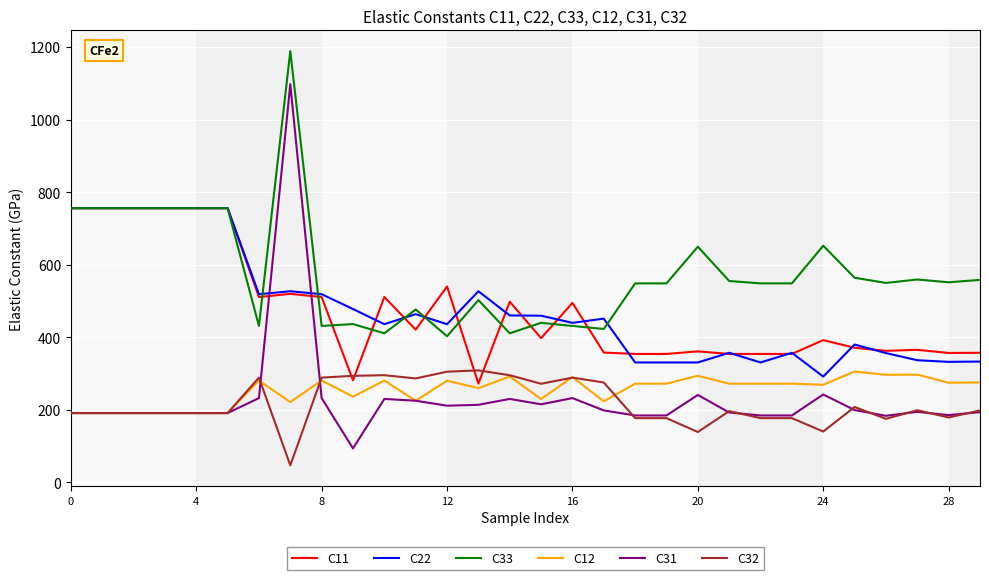

True or false: C33 and C32 cross at least once.

False